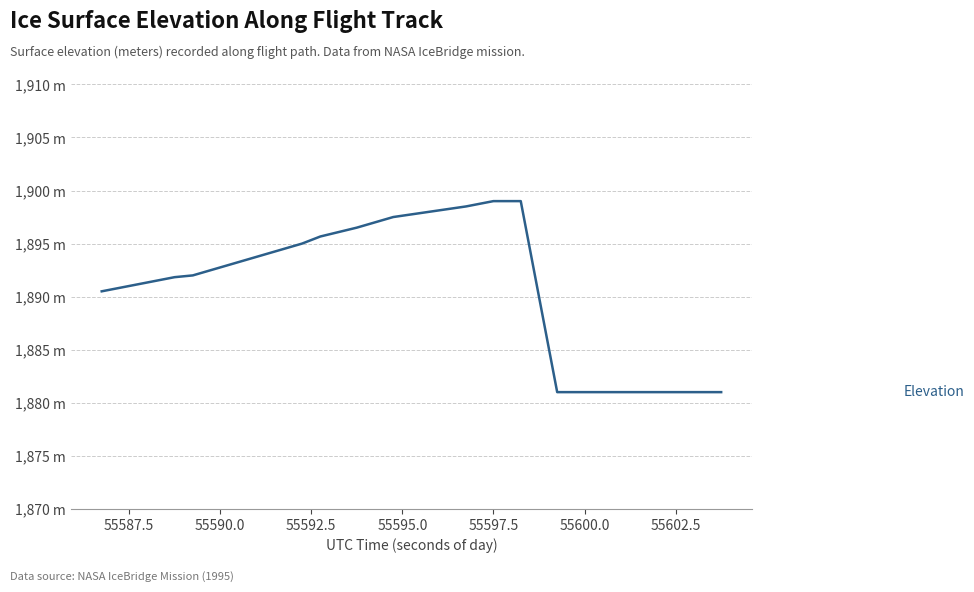

What is the value of the 17th point from the left?

1881.0